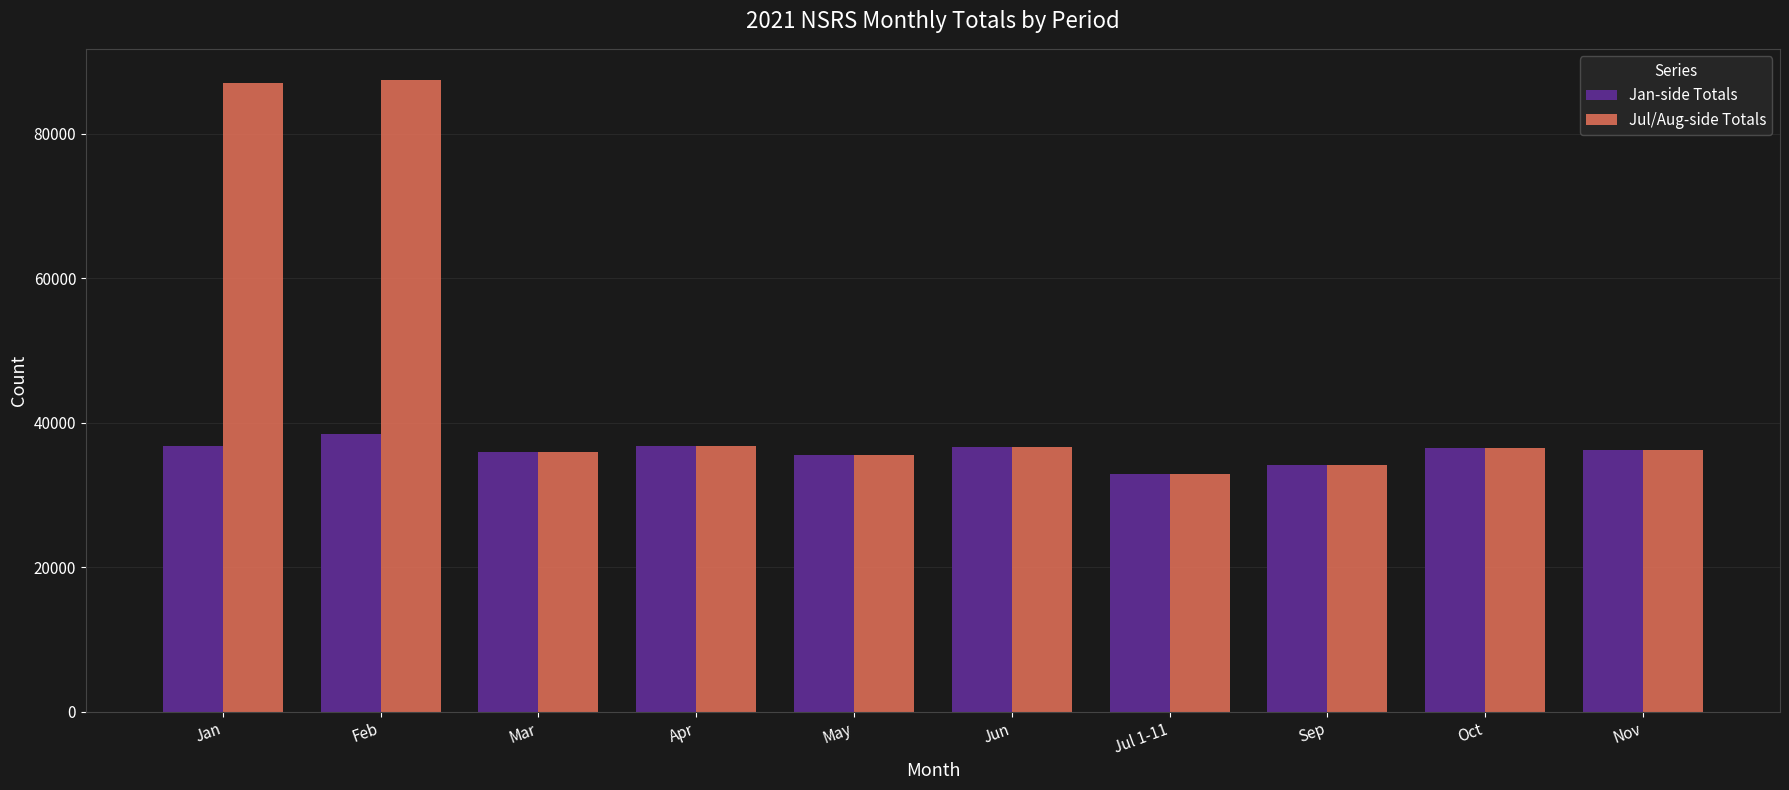

What is the maximum value shown in the chart?

87396